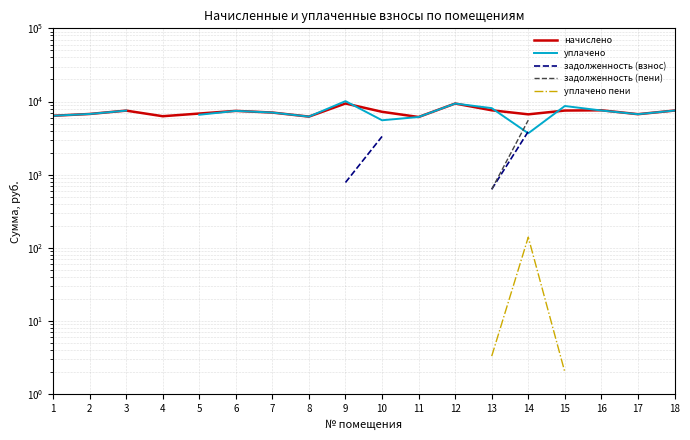

What is the value of the начислено point at the 17th from the left?

6712.3